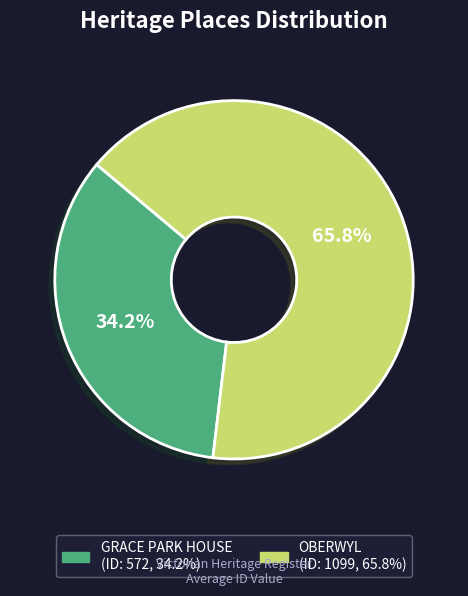

What is the ratio of the value at GRACE PARK HOUSE to the value at OBERWYL?

0.5